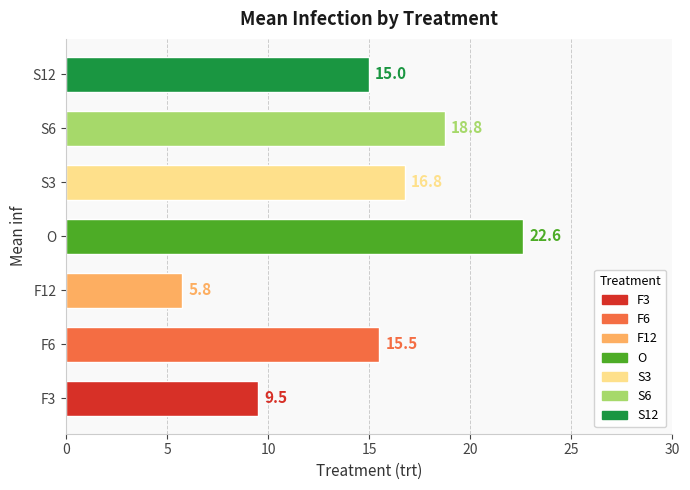

True or false: the data shows 10.1 at F12.

False